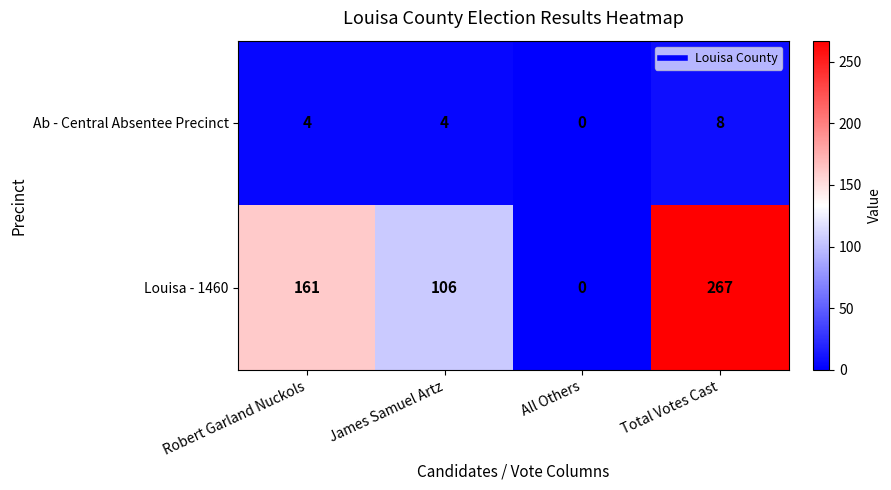

Count the Louisa - 1460 values in the range 106 to 267.

3